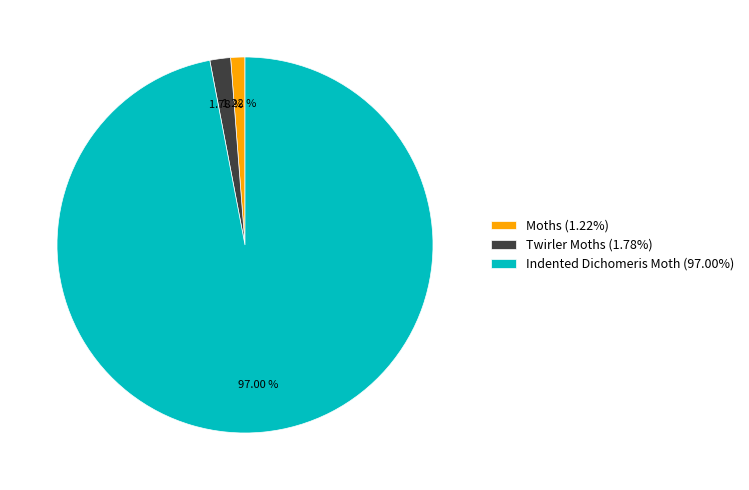

Does Indented Dichomeris Moth represent more than half of the total?

Yes